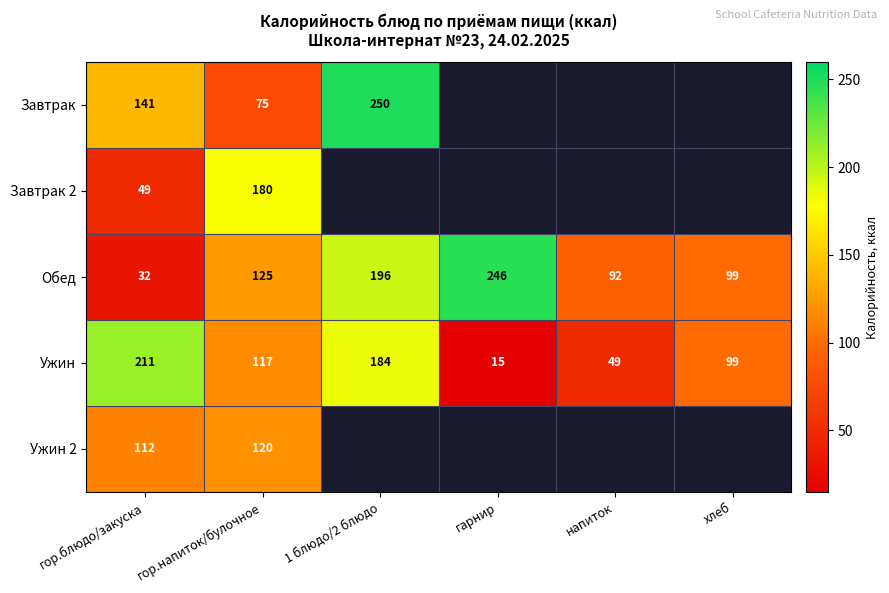

Is the value of Завтрак at 1 блюдо/2 блюдо greater than the value of Обед at напиток?

Yes